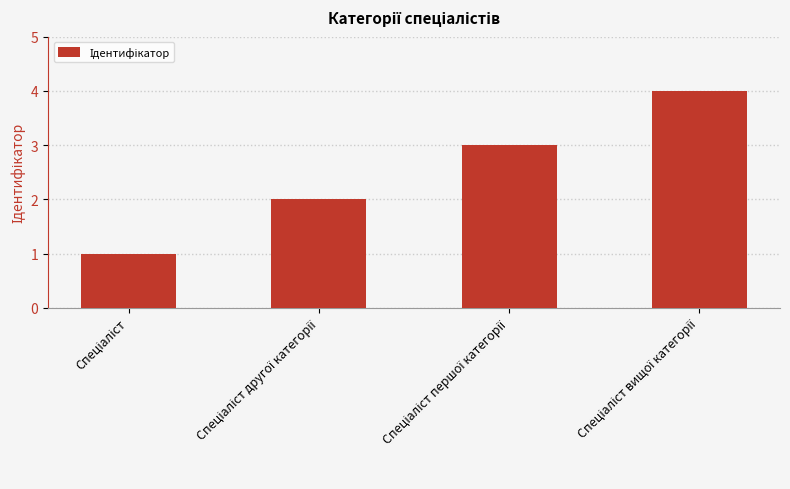

What is the greatest value displayed?

4